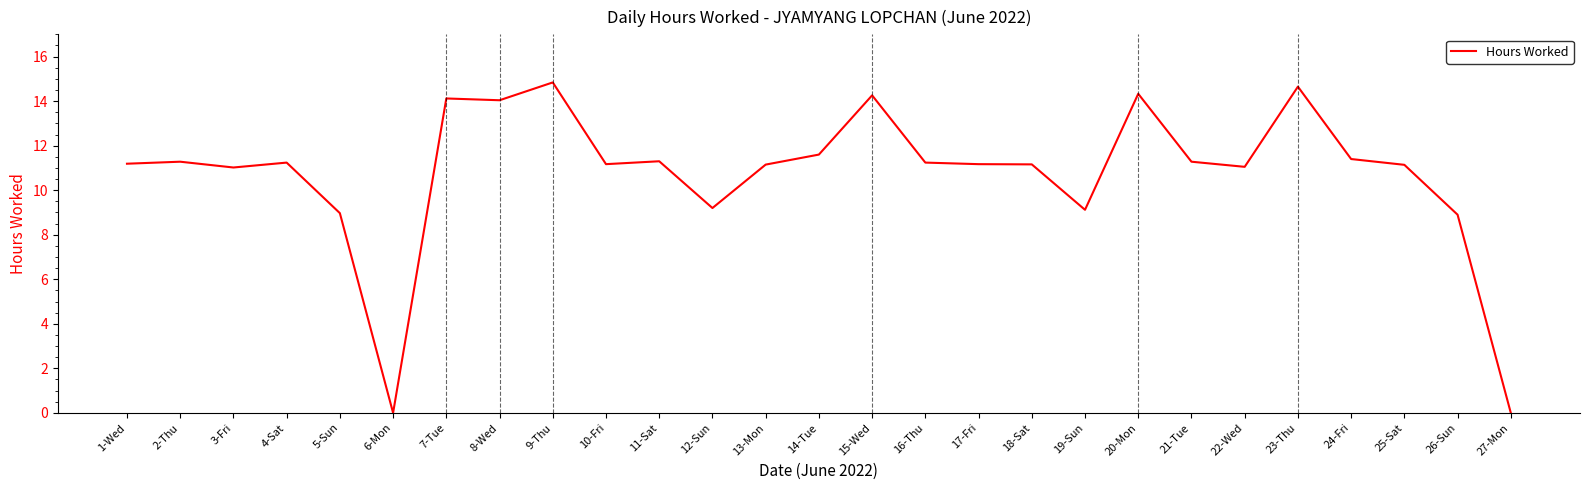

What position from the right is 21-Tue?

7